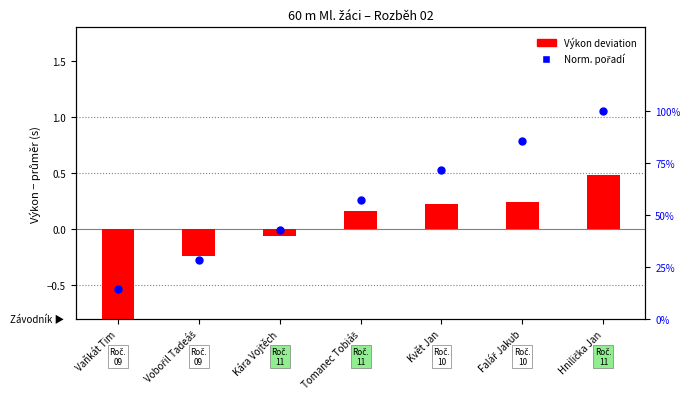

Is the value of Norm. pořadí at Květ Jan greater than the value of Výkon deviation at Hnilička Jan?

Yes